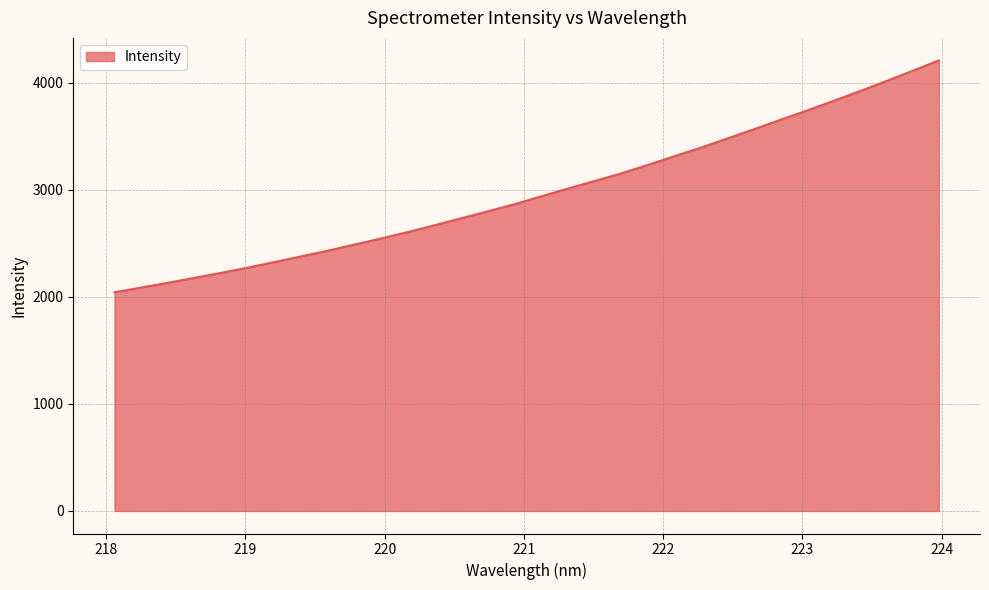

What is the minimum value shown in the chart?

2042.8